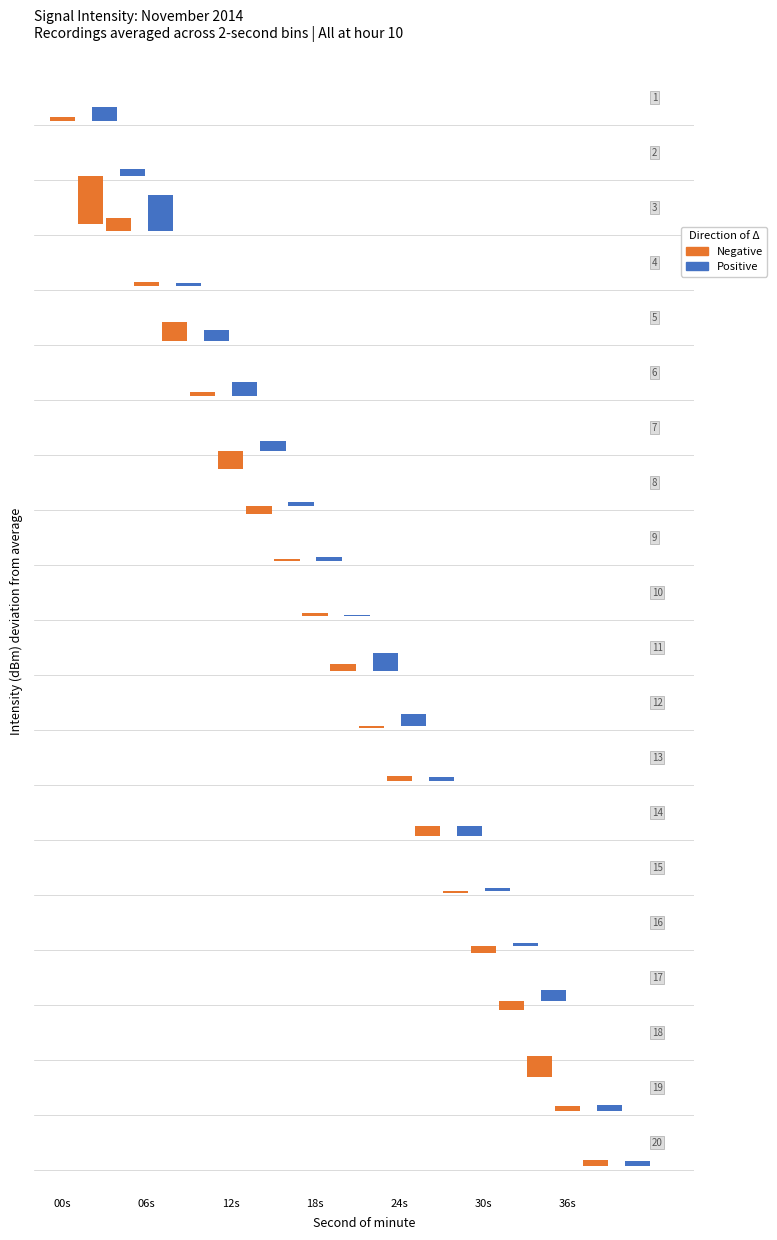

What is the total value across all series at 9?

-260.0